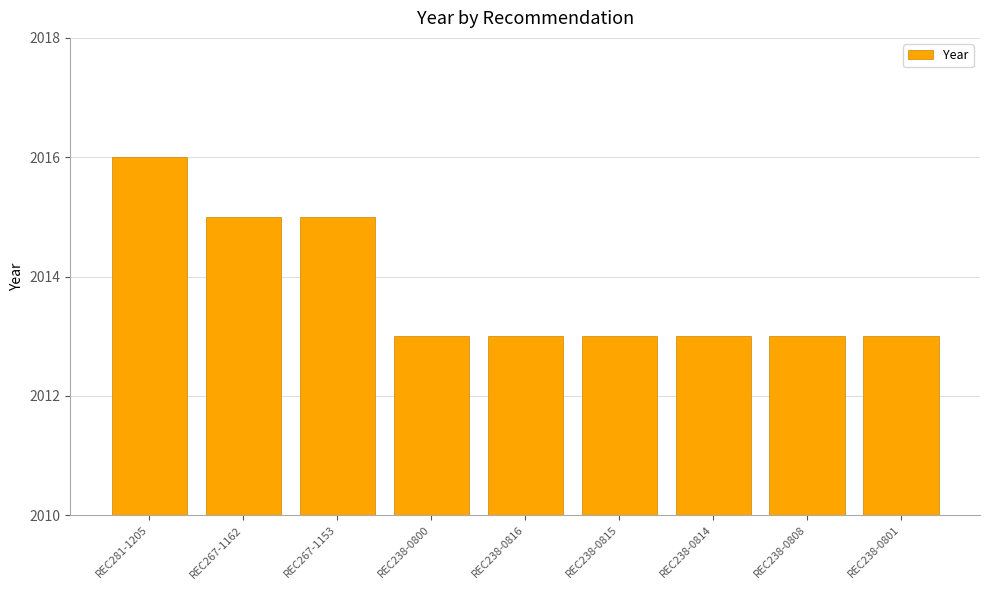

Is it true that the value at REC238-0815 is 481?

False